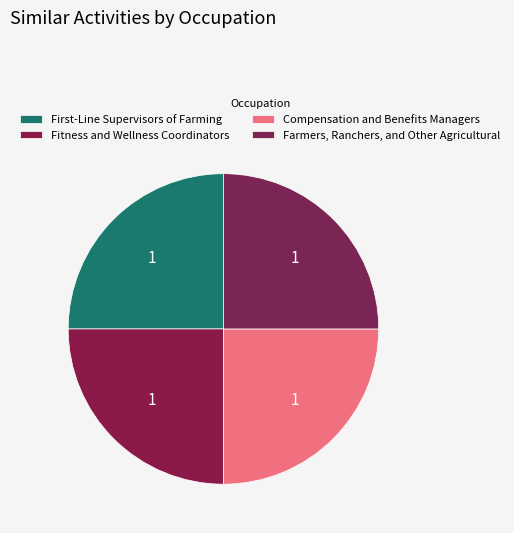

What percentage is the Fitness and Wellness Coordinators slice, to the nearest percent?

25%